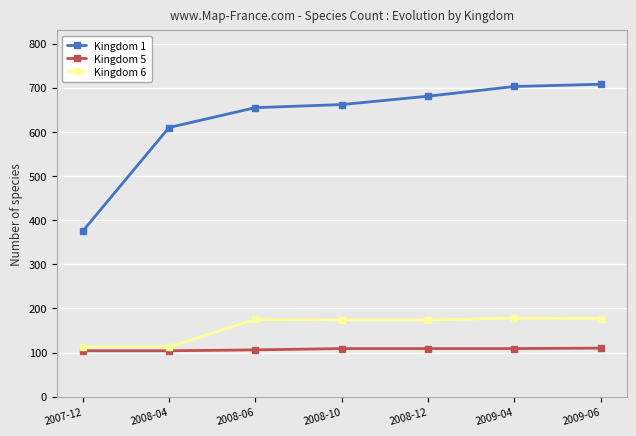

Which series changed the most between 2008-12 and 2009-04?

Kingdom 1